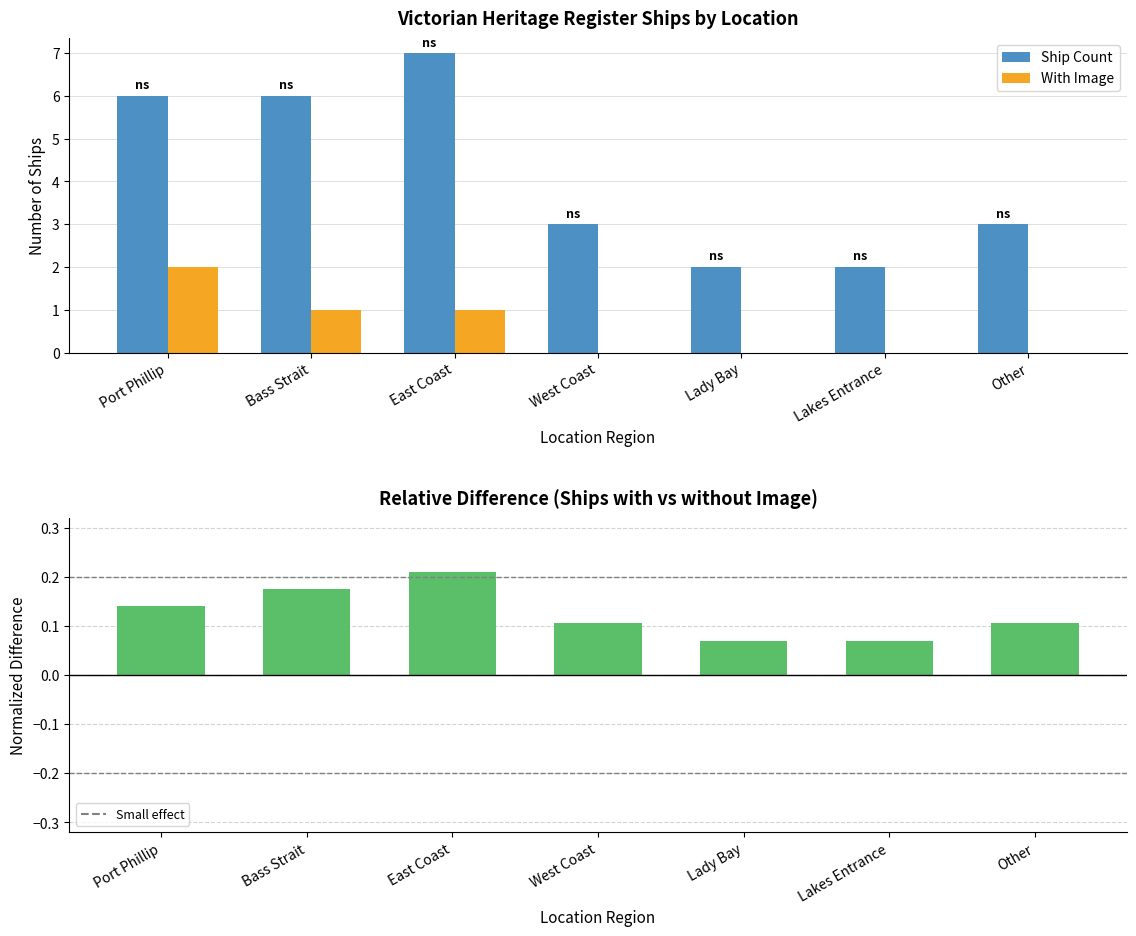

Are the bars horizontal?

No